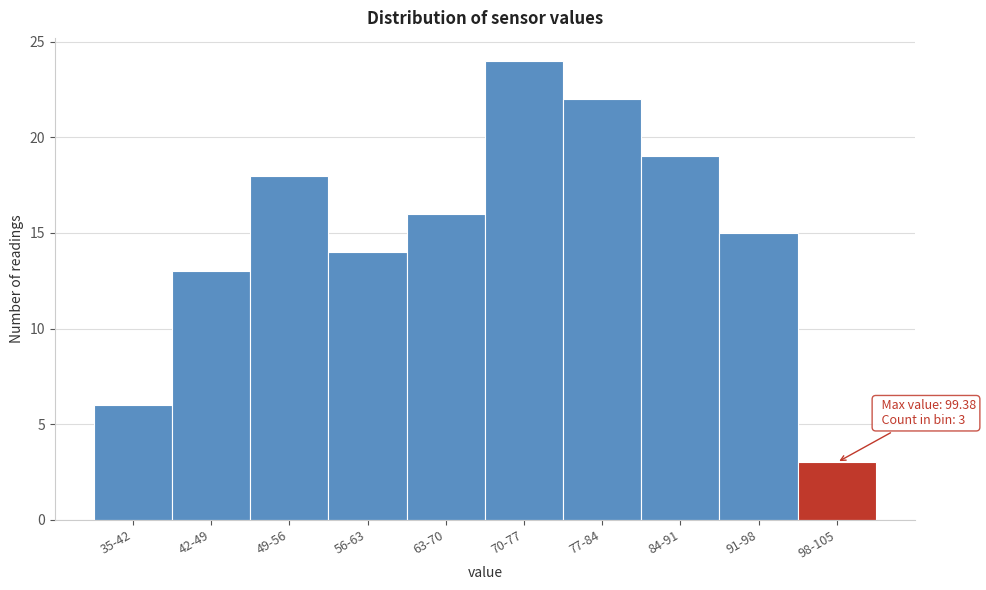

Reading right to left, list all the values displayed in this chart.

3	15	19	22	24	16	14	18	13	6